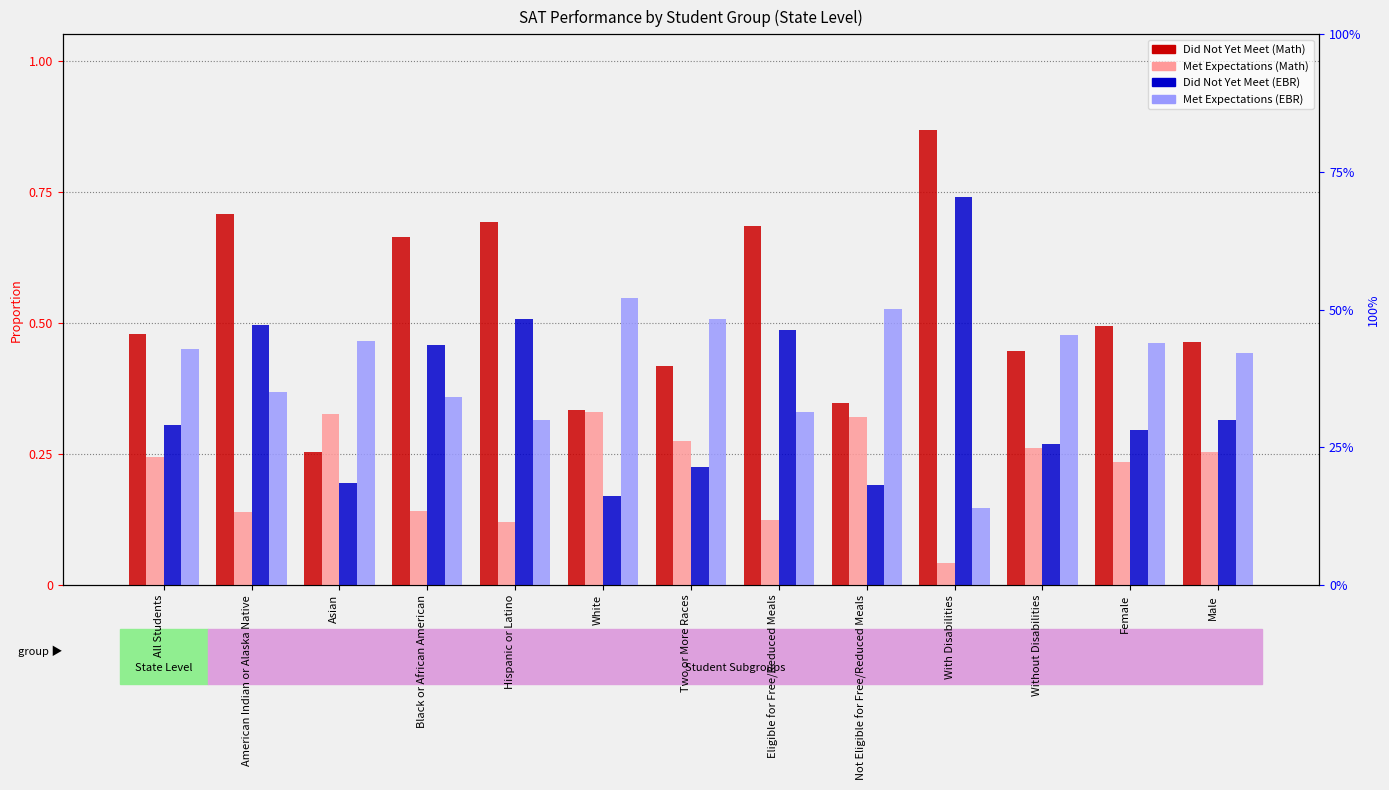

What is the difference between the Did Not Yet Meet (EBR) values at Asian and American Indian or Alaska Native?

0.3